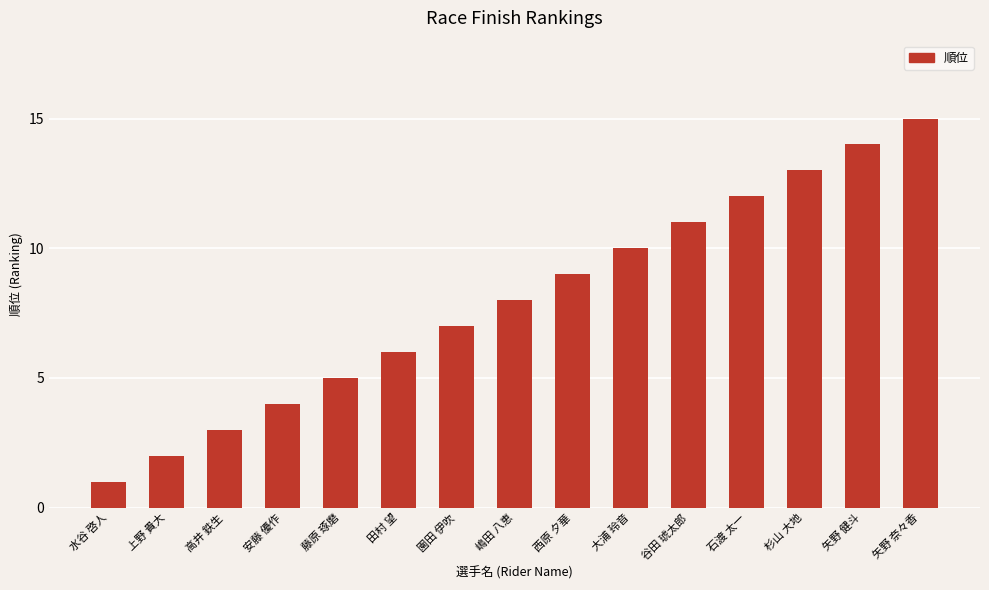

Count the number of data series in this chart.

1